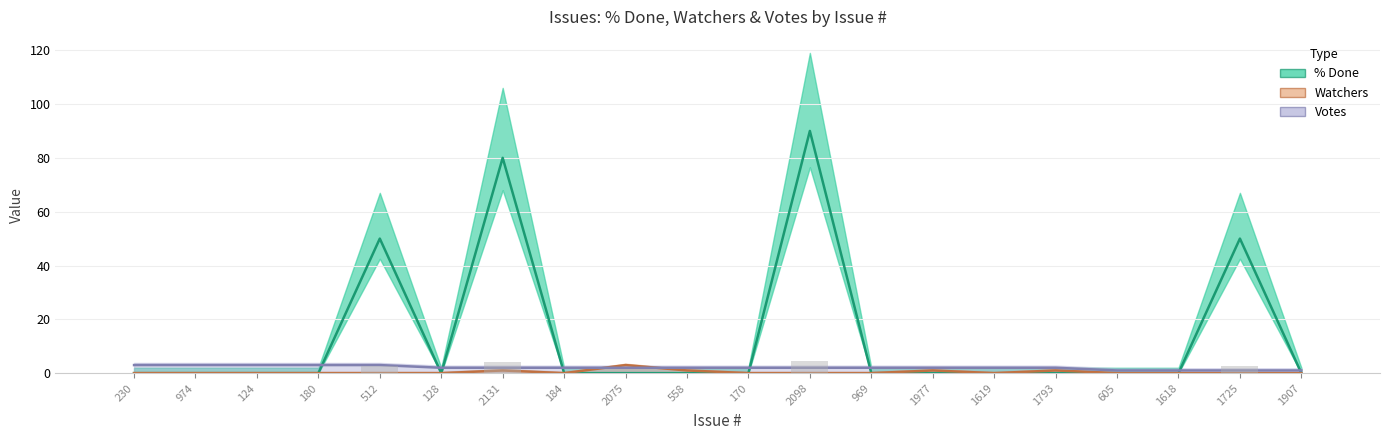

At how many categories does at least one series exceed 63?

2